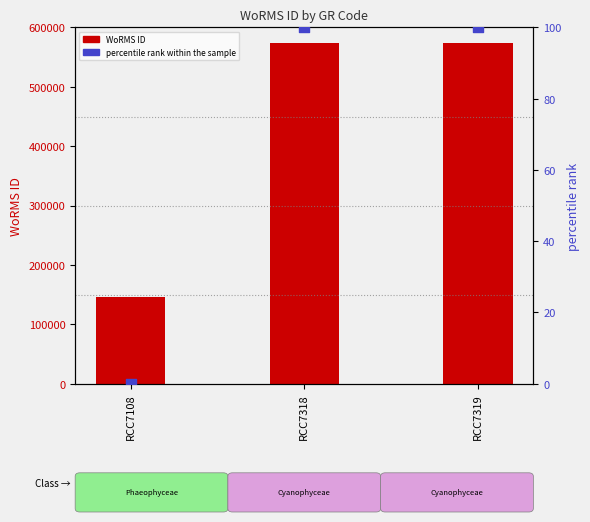

Which series reaches the minimum Y coordinate?

percentile rank within the sample